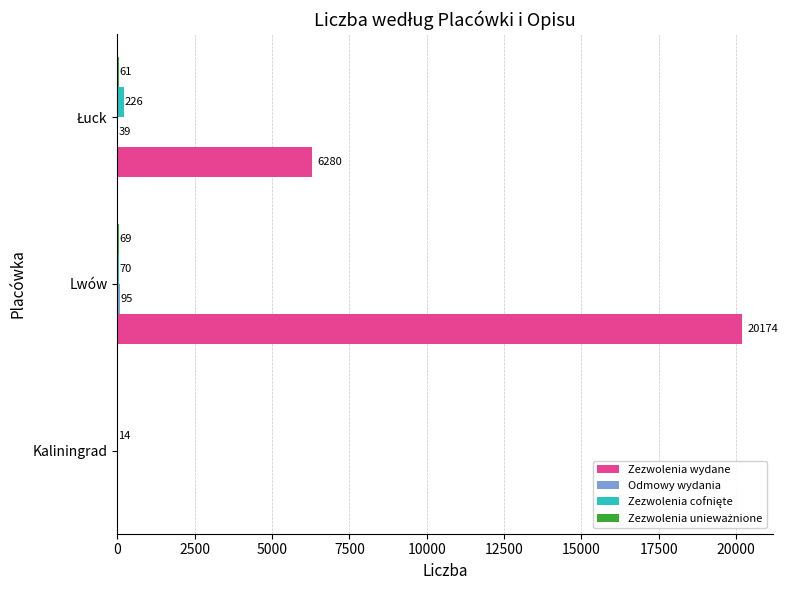

Which label corresponds to the largest value in the chart?

Lwów